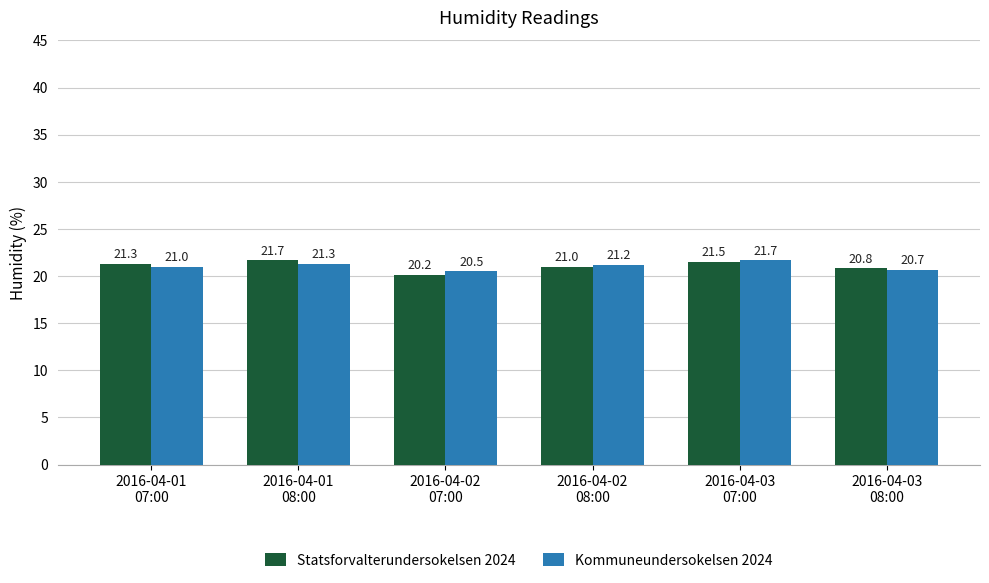

At how many categories does at least one series exceed 21?

4